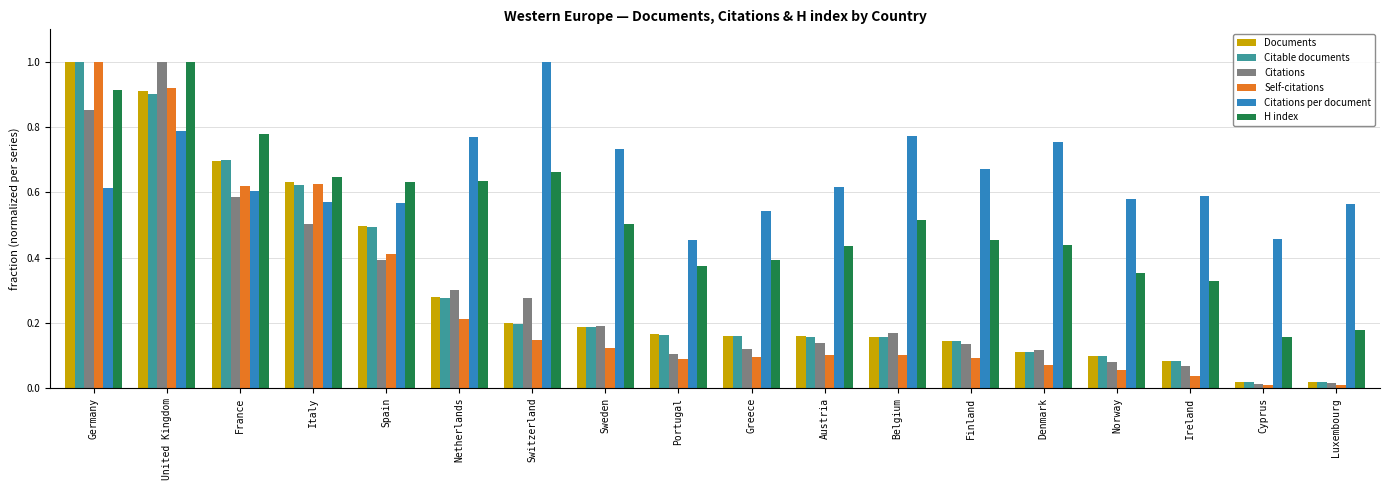

What position from the right is Luxembourg?

1